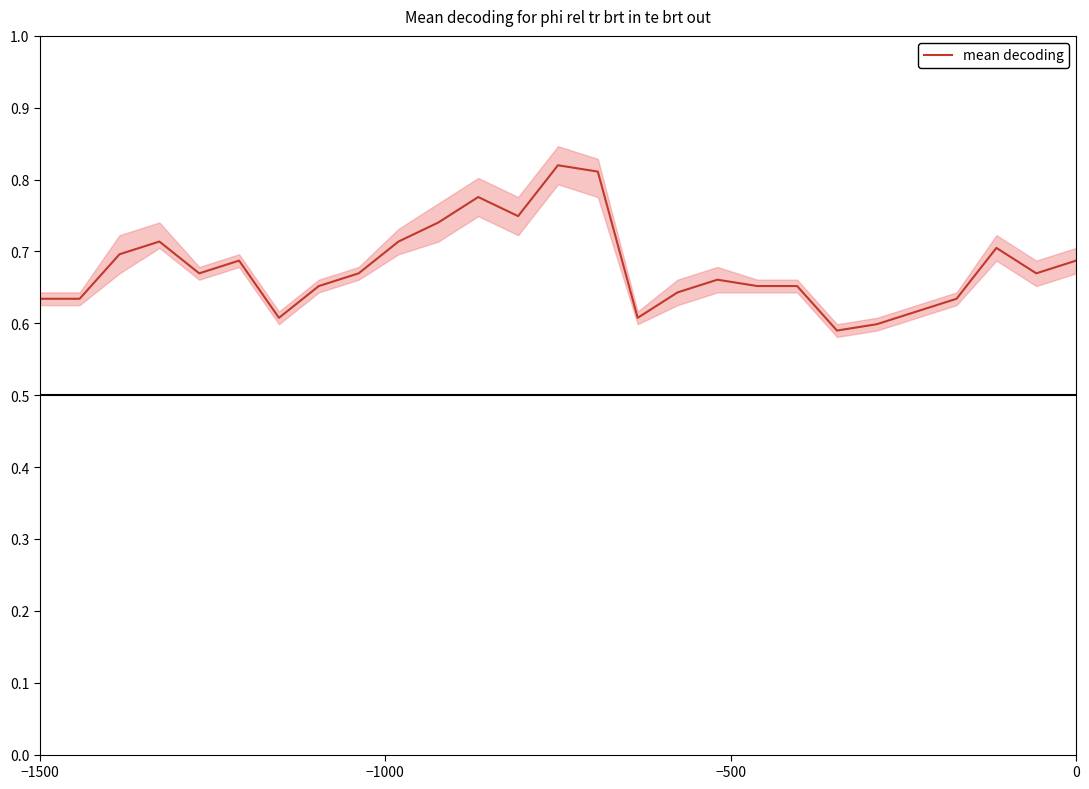

How many points are lower than both their immediate neighbors (excluding endpoints)?

6